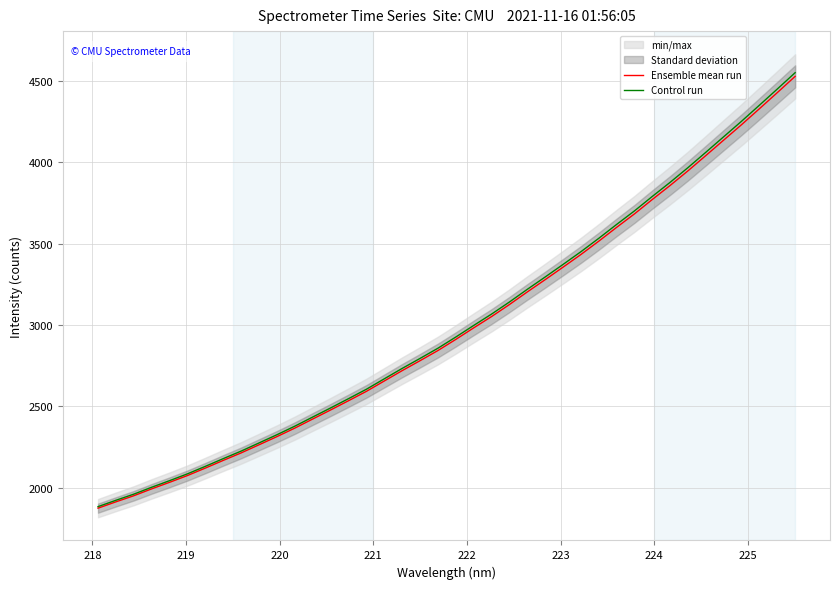

At how many categories does at least one series exceed 4011?

6